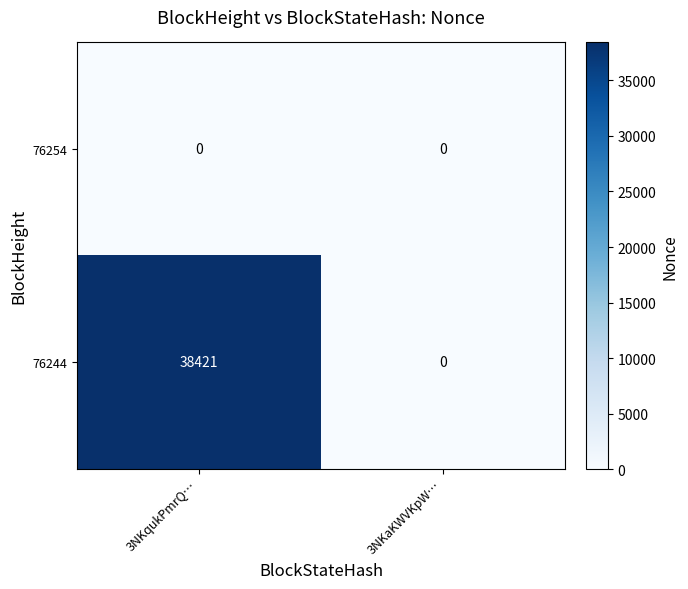

Which series changed the most between 3NKqukPmrQ… and 3NKaKWVKpW…?

76244